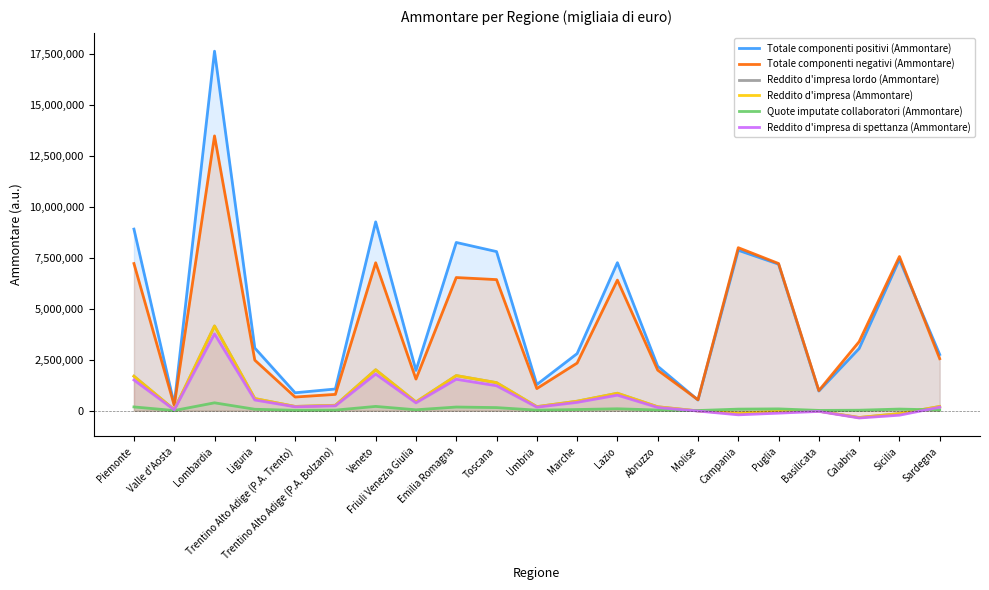

What is the maximum value shown in the chart?

17645628